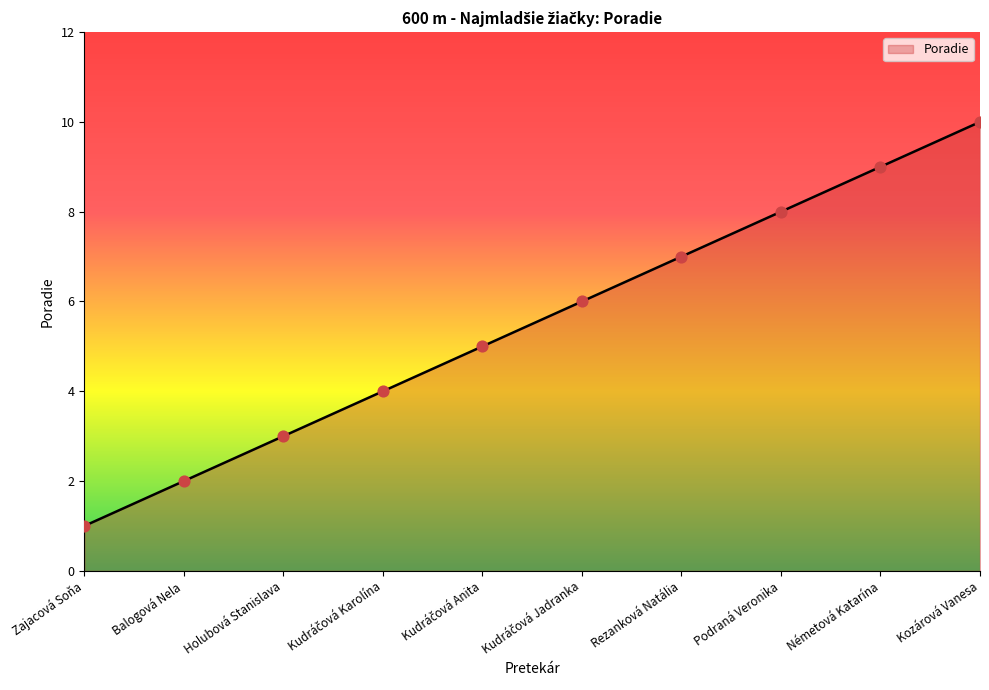

Approximately how many times larger is the value at Balogová Nela compared to Kozárová Vanesa?

0.2